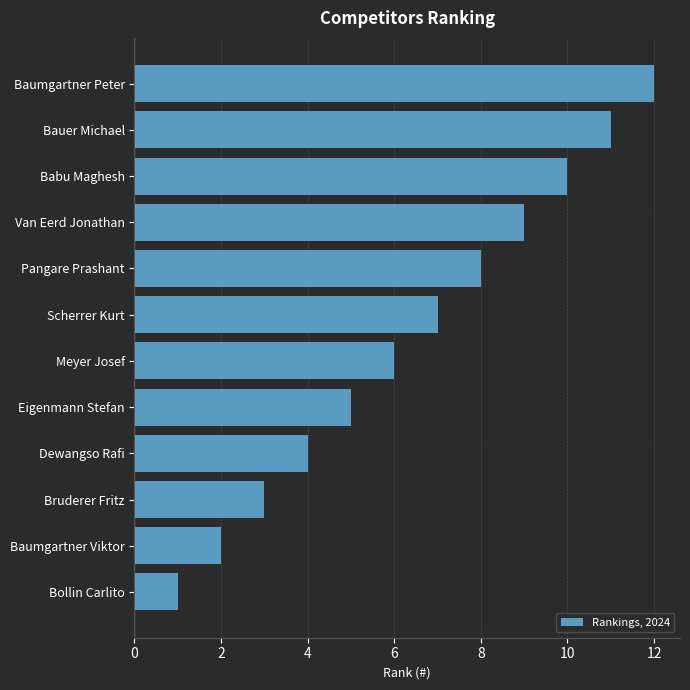

True or false: the data shows 3 at Van Eerd Jonathan.

False